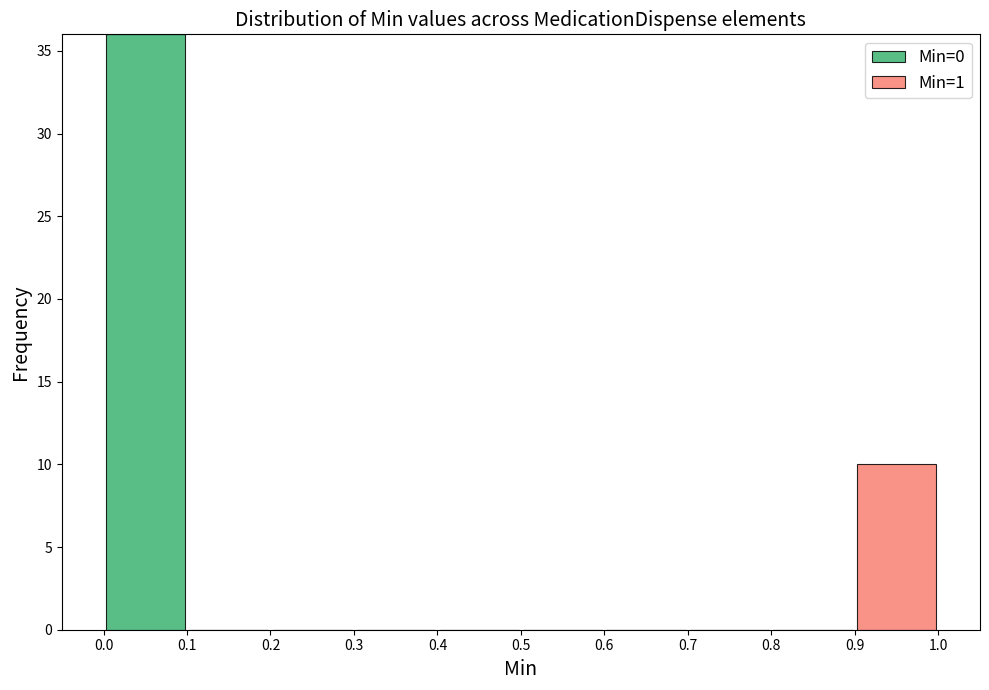

Which range on the x-axis has the tallest stacked bar (by total height)?

0.0 to 0.1